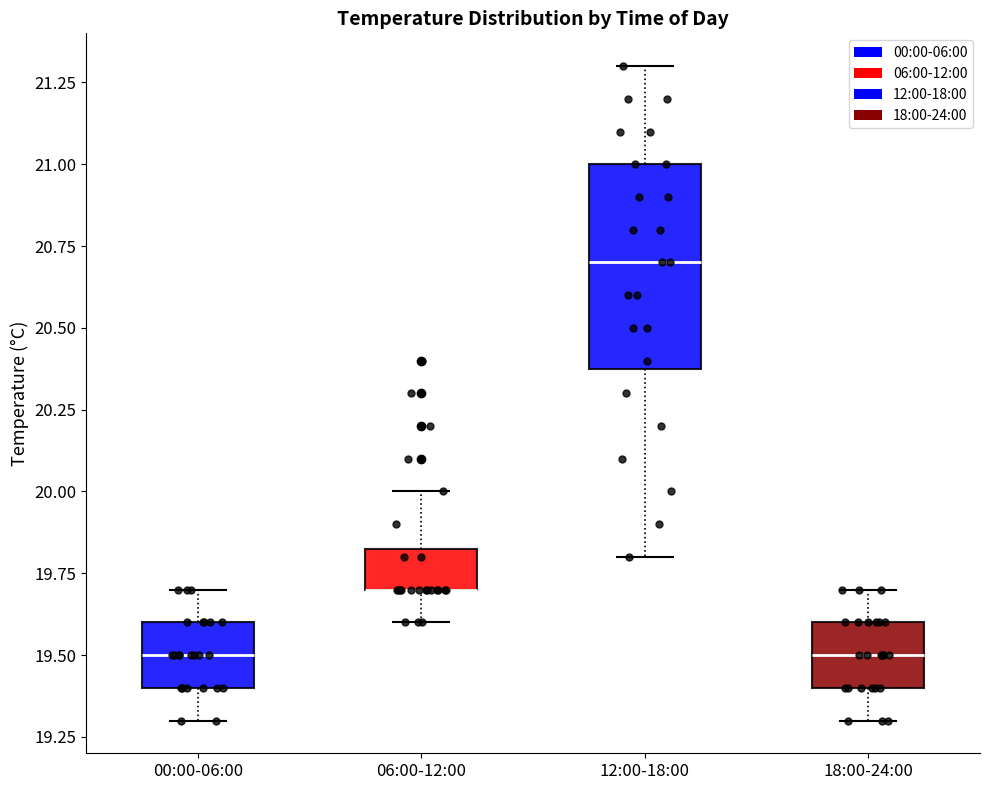

Reading left to right, transcribe this box plot: for each box, give where its median line is, the range the box spans, and where its two whiskers end, as read against the y-axis. The values are not printed on the chart, so give them approximately, as read against the axis.

00:00-06:00: median 19.50, box 19.40 to 19.60, whiskers 19.30 to 19.70
06:00-12:00: median 19.70 (drawn on the box's lower edge), box 19.70 to 19.85, whiskers 19.60 to 20.00
12:00-18:00: median 20.70, box 20.40 to 21.00, whiskers 19.80 to 21.30
18:00-24:00: median 19.50, box 19.40 to 19.60, whiskers 19.30 to 19.70